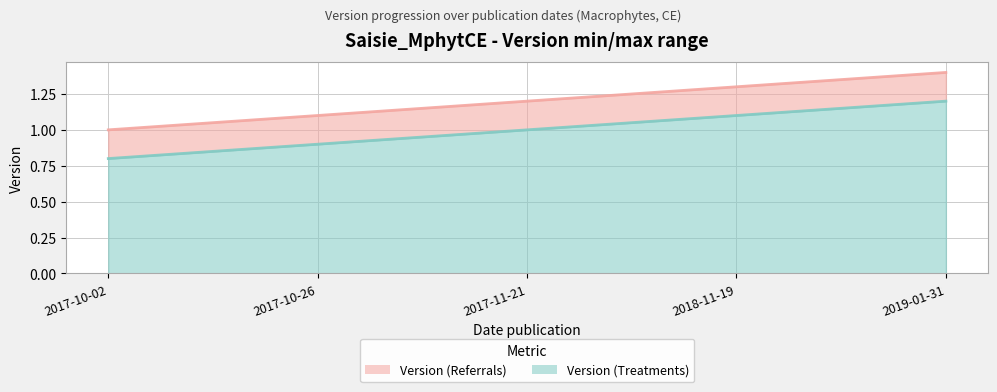

What value does the Version (Treatments) series have at 2018-11-19?

1.1